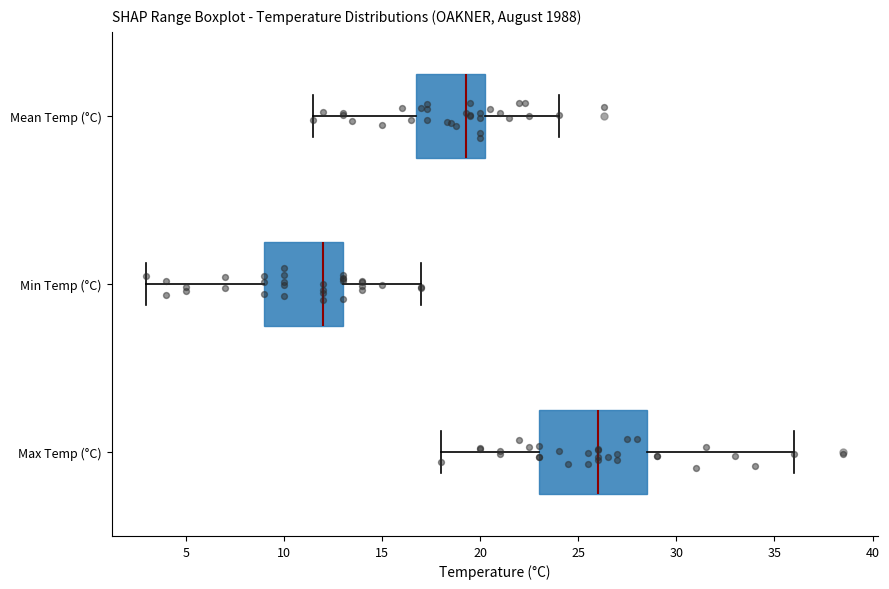

Which box is the widest, from its left edge to its right edge?

Max Temp (°C)